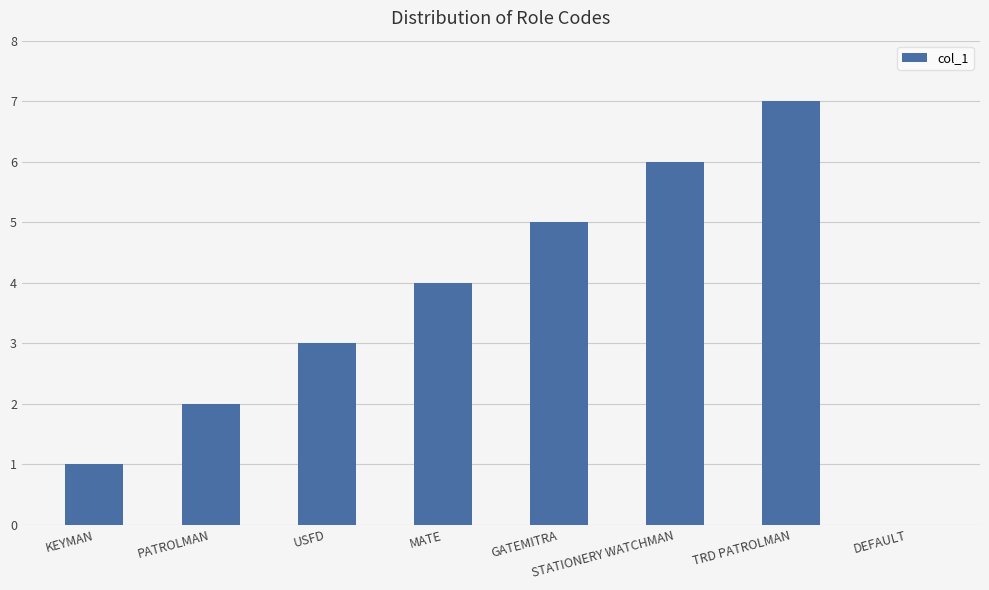

How many values are above zero?

7